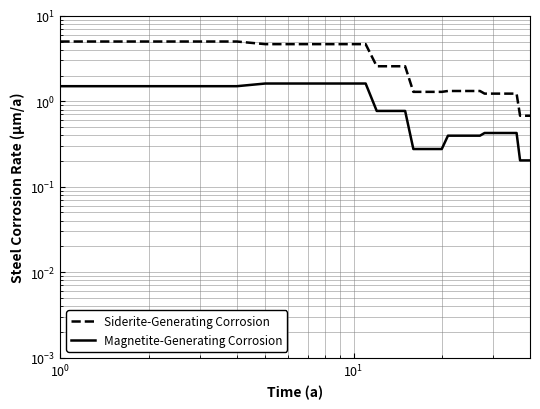

Is this an area chart (filled region under the line)?

No